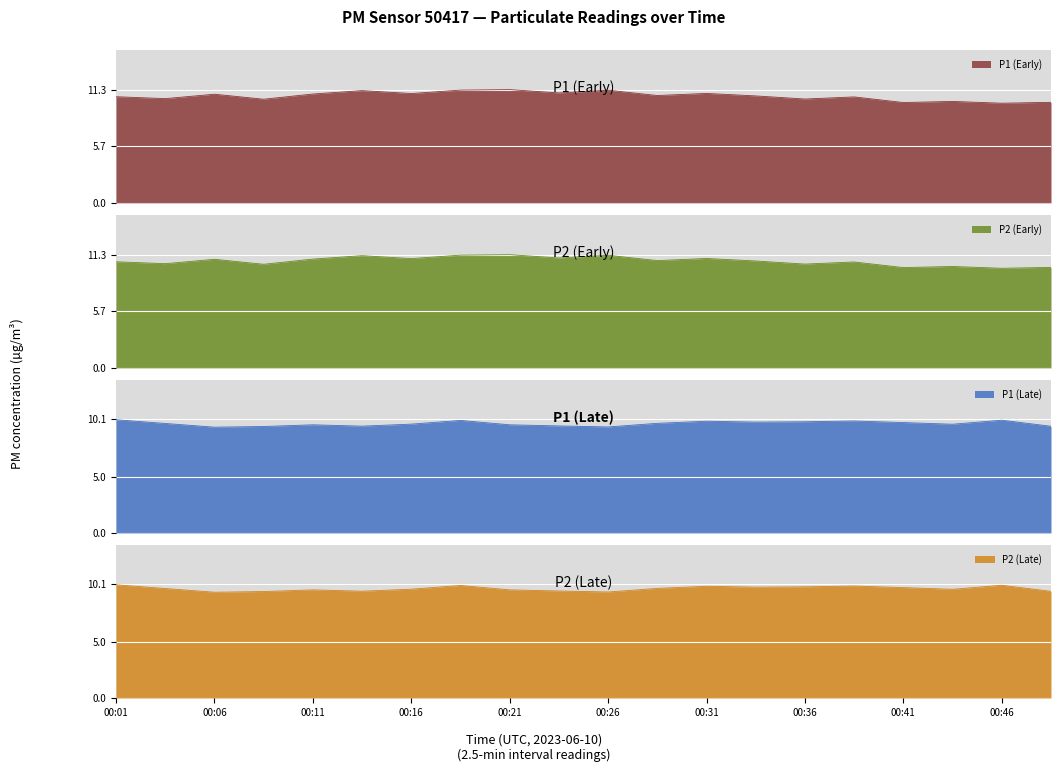

The P1 series shows 10.6 at 00:01. True or false?

True